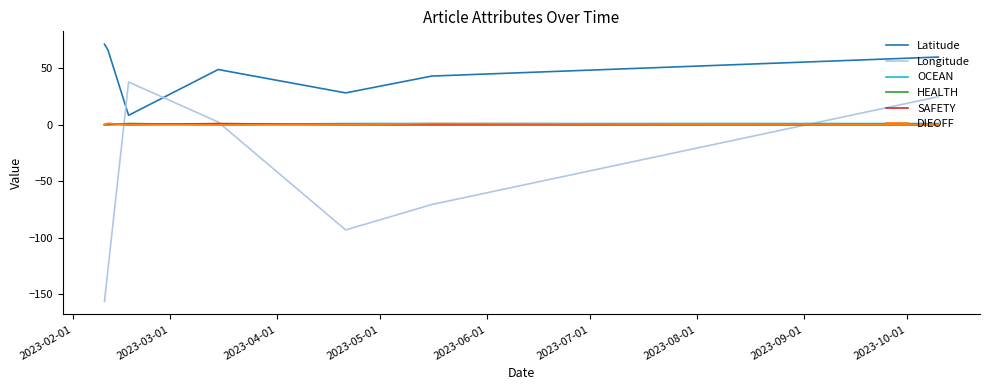

Which series has the largest total across all categories?

Latitude